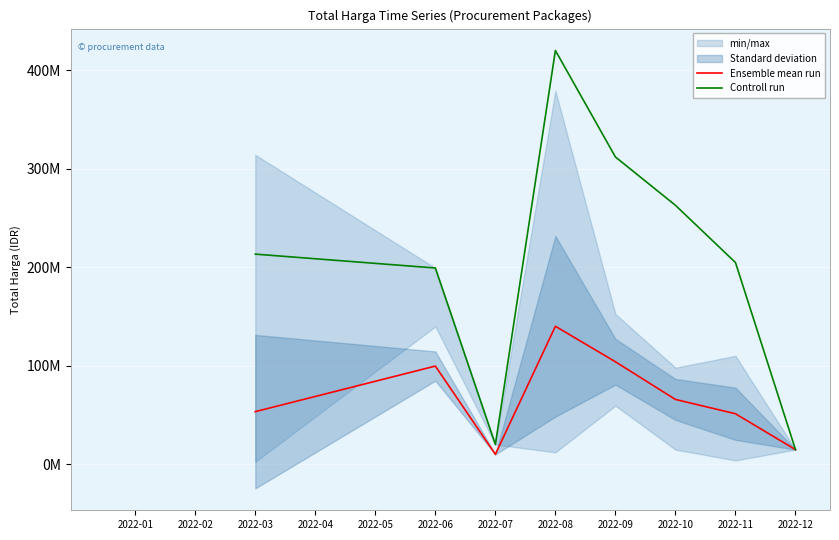

What is the average value of the Ensemble mean run series?

67320273